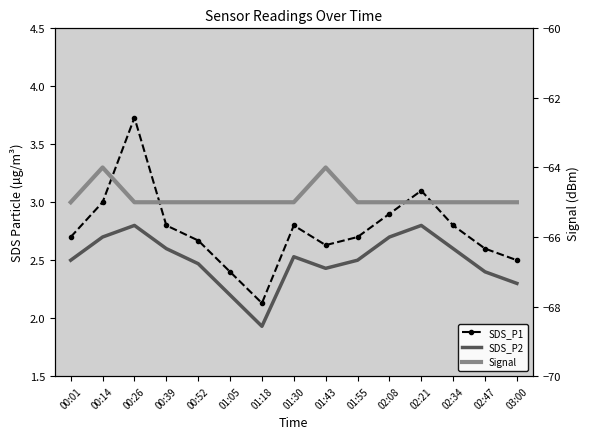

True or false: SDS_P2 has more than 2 interior local peaks.

True